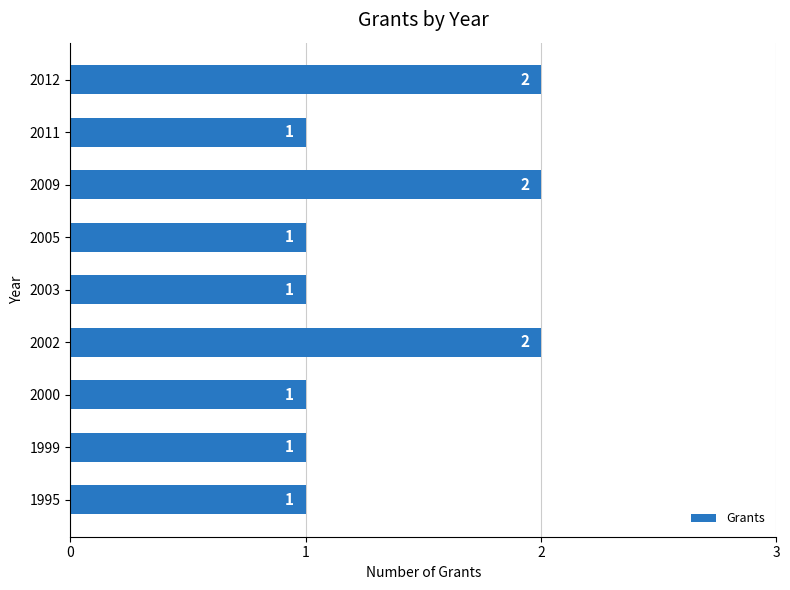

What is the change in value from 2011 to 2012?

+1